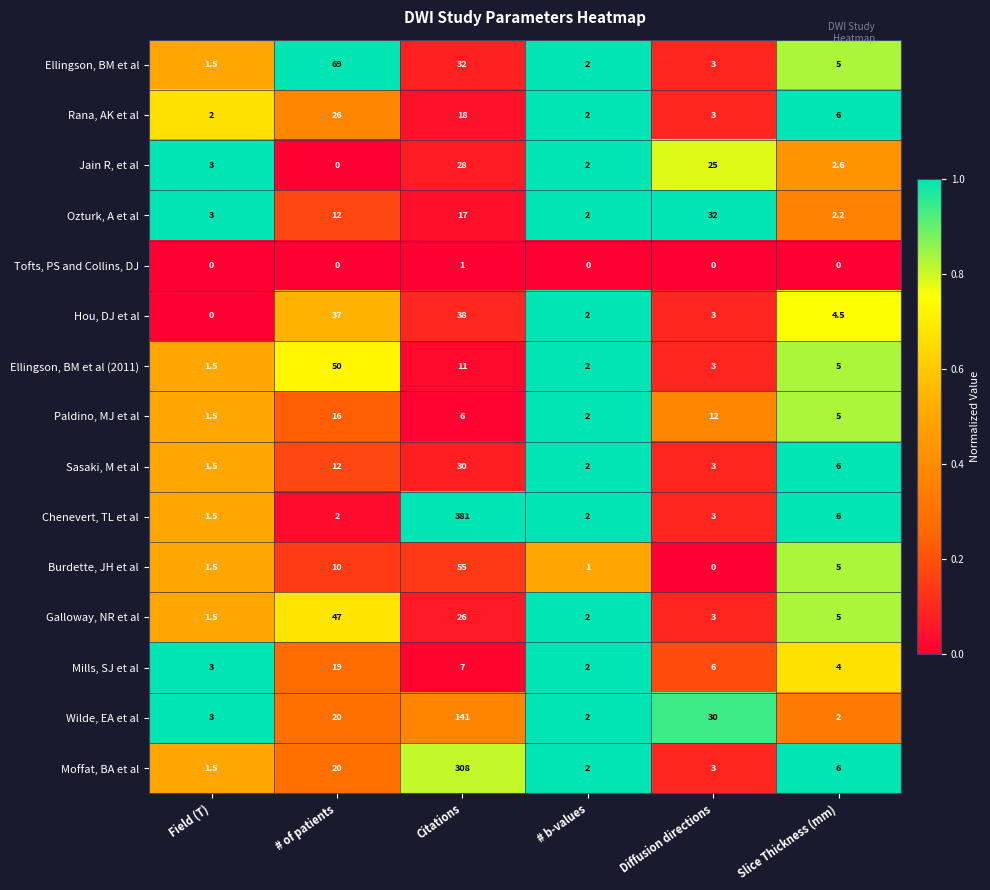

What is the lowest value of the Ozturk, A et al series?

2.0